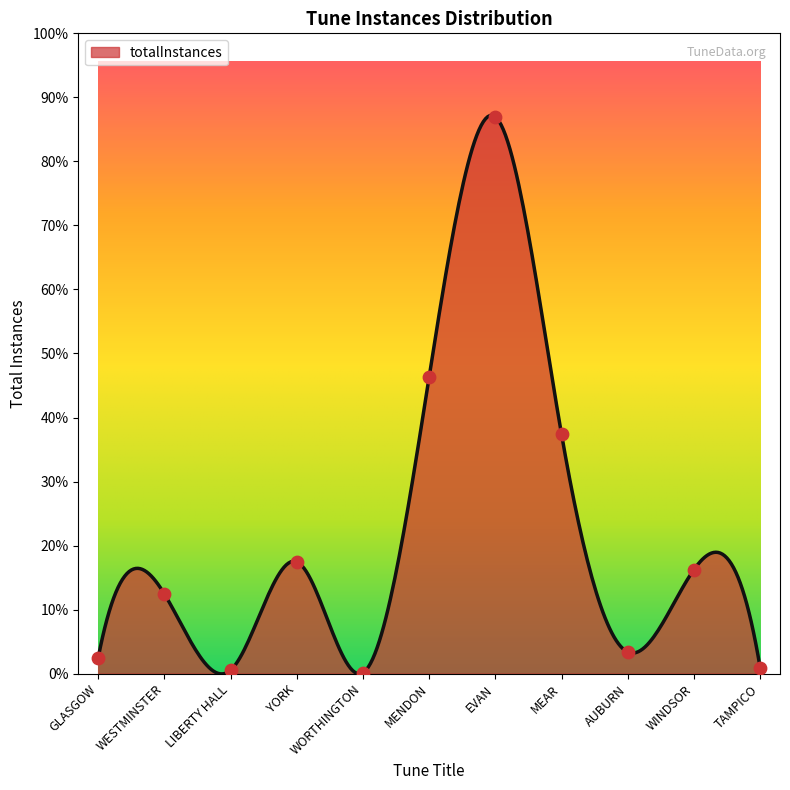

Approximately how many times larger is the value at EVAN compared to WESTMINSTER?

7.0